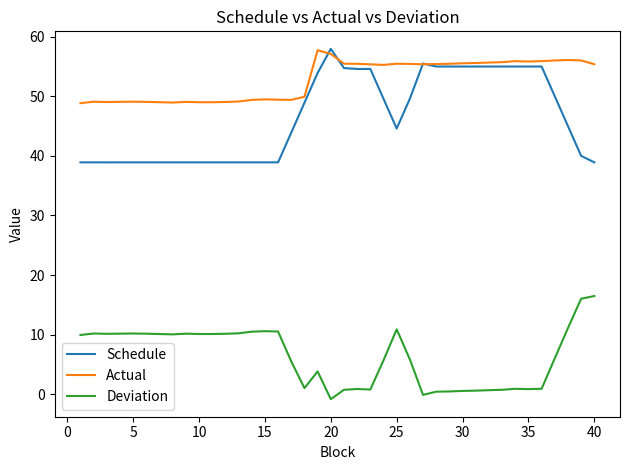

Which series has the largest total across all categories?

Actual